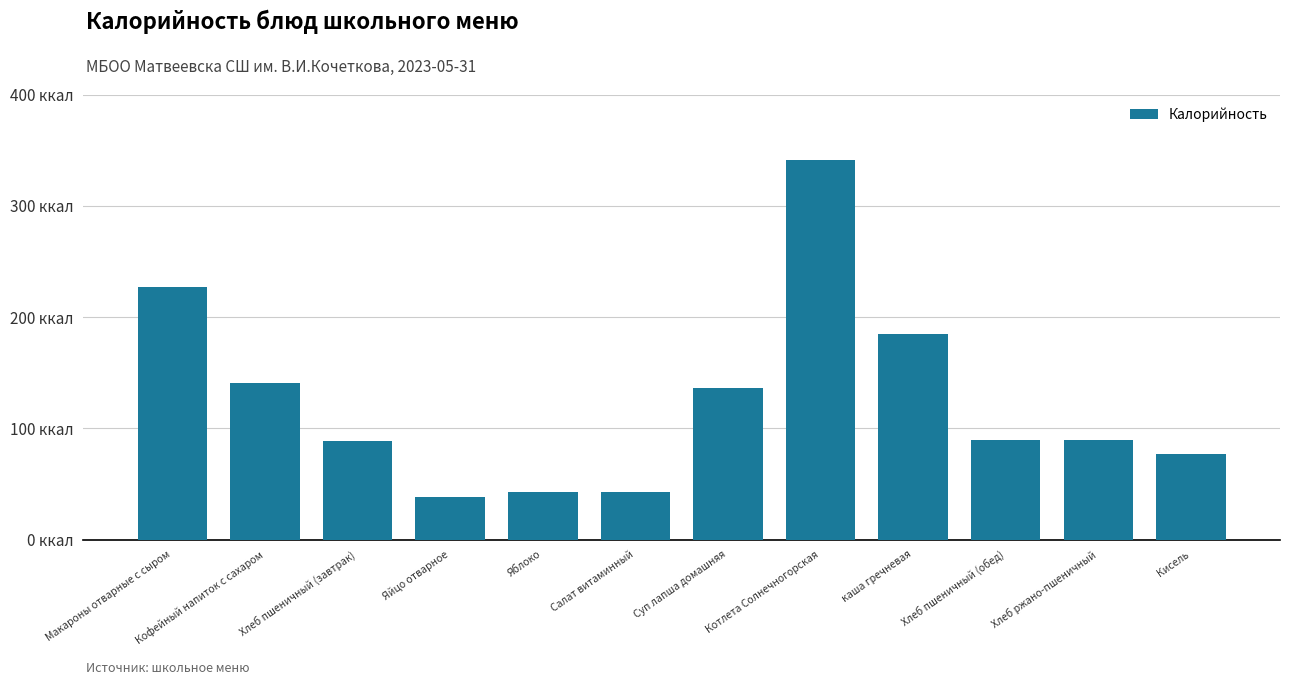

What position from the left is Хлеб пшеничный (завтрак)?

3